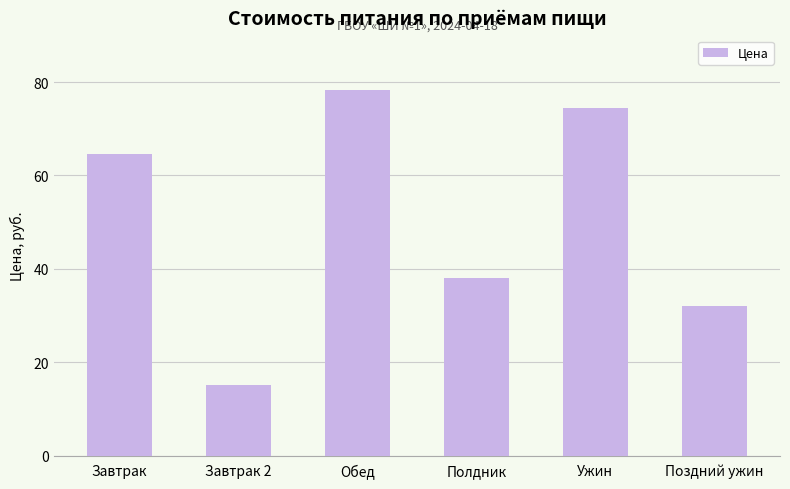

At which category does the chart reach its minimum across all series?

Завтрак 2